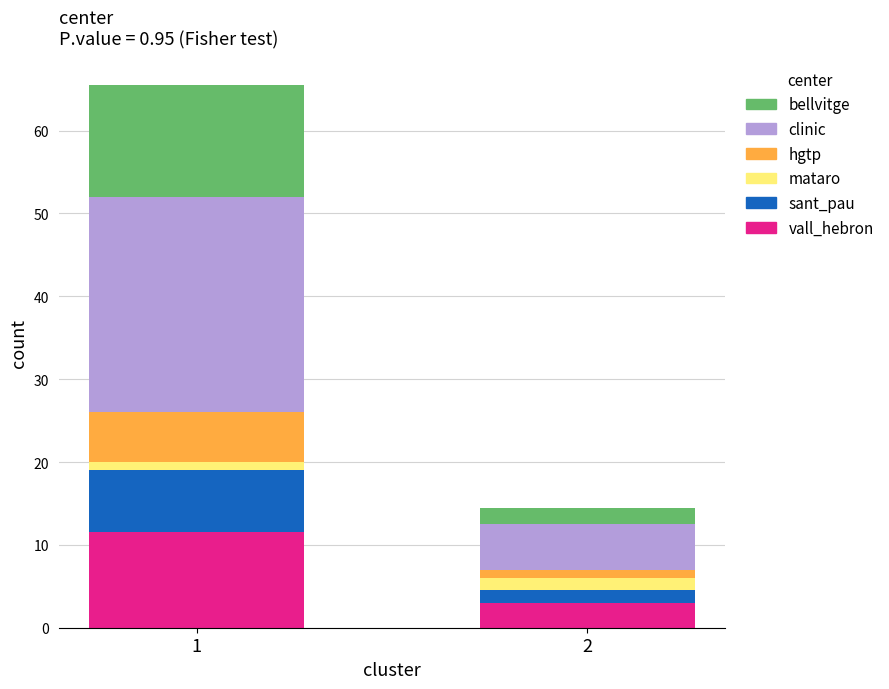

What is the difference between the maximum and minimum values in the vall_hebron series?

8.5